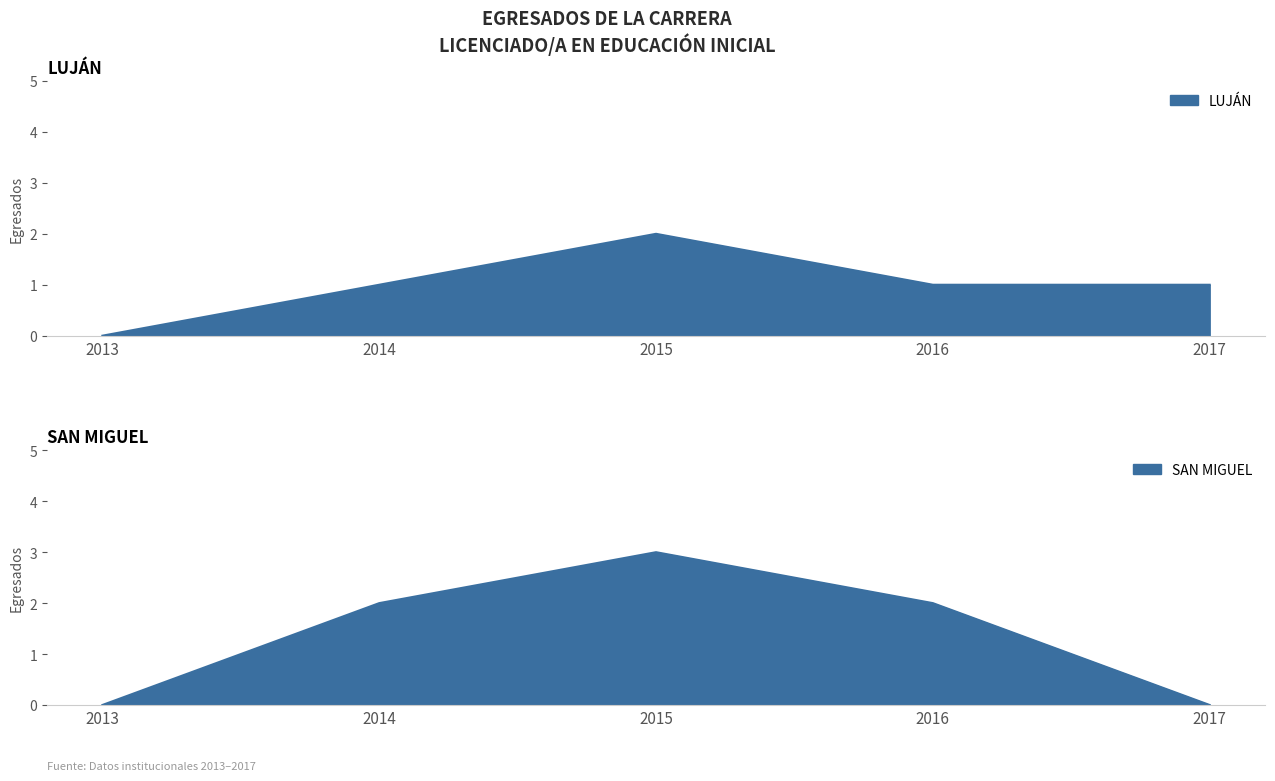

Reading right to left, transcribe all the data shown in this chart.

LUJÁN: 1	1	2	1	0
SAN MIGUEL: 0	2	3	2	0